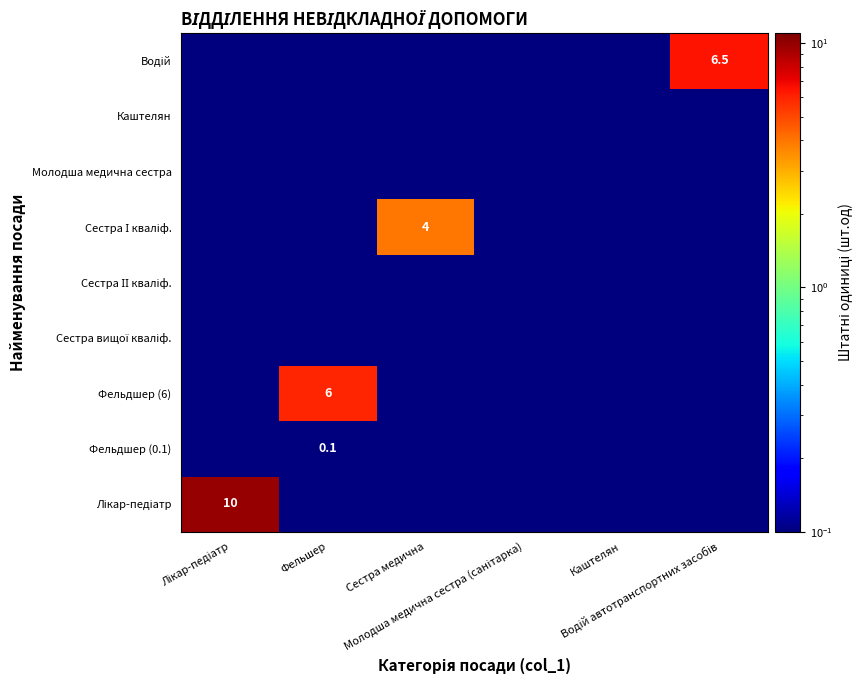

How many categories are shown in the chart?

6